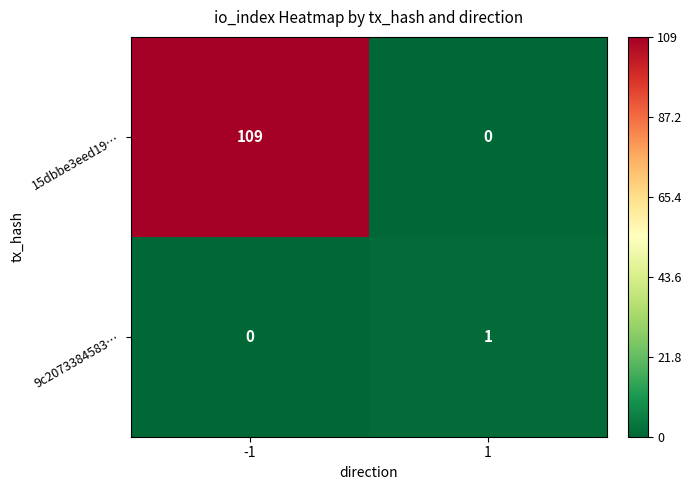

Is the value of 9c2073384583… at 1 greater than the value of 15dbbe3eed19… at 1?

Yes